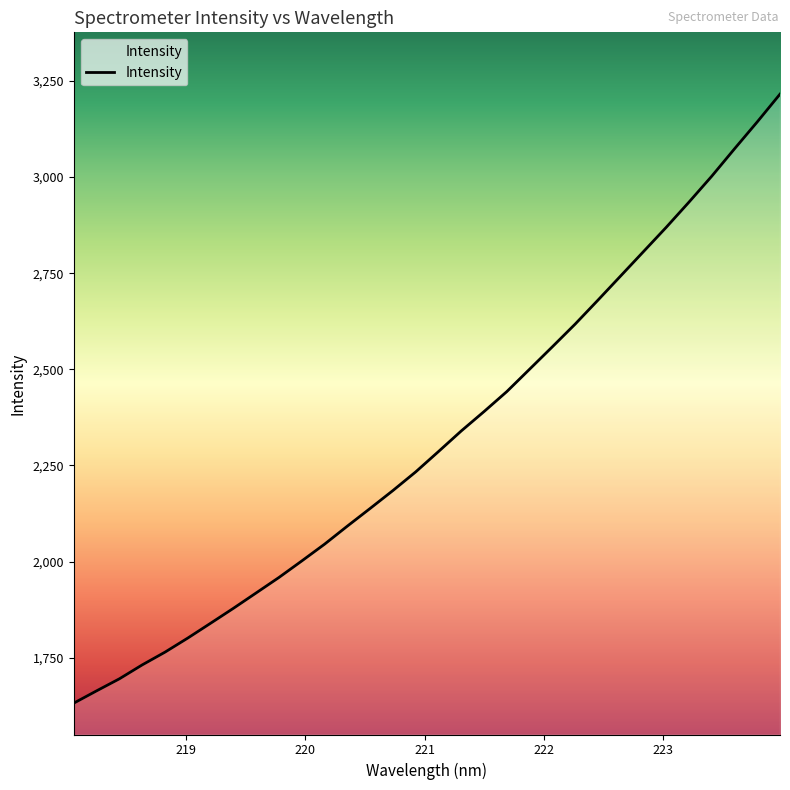

What is the difference between the maximum and minimum values?

1584.3